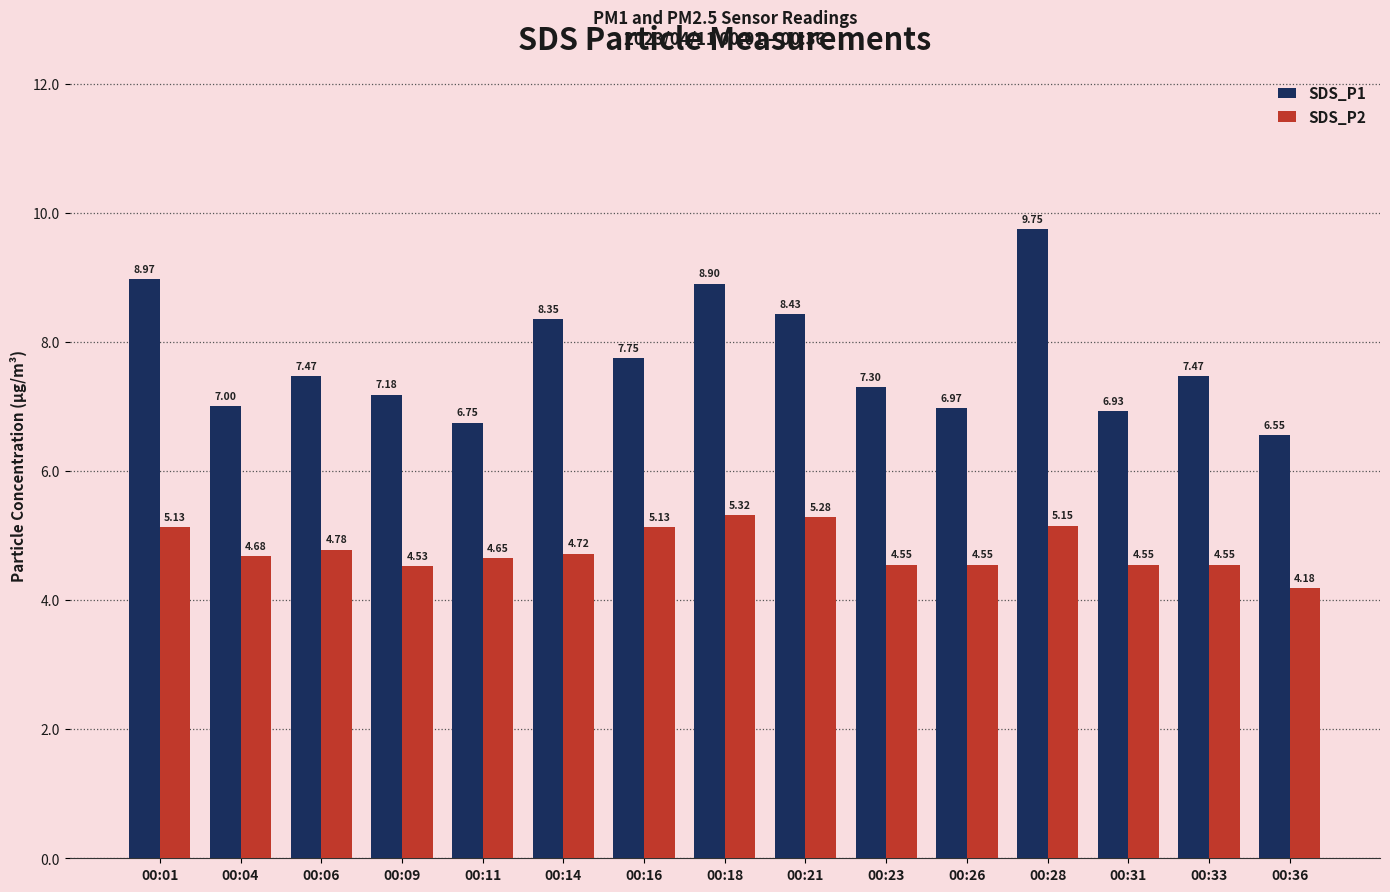

Rank the series at 00:31 from highest to lowest value.

SDS_P1, SDS_P2